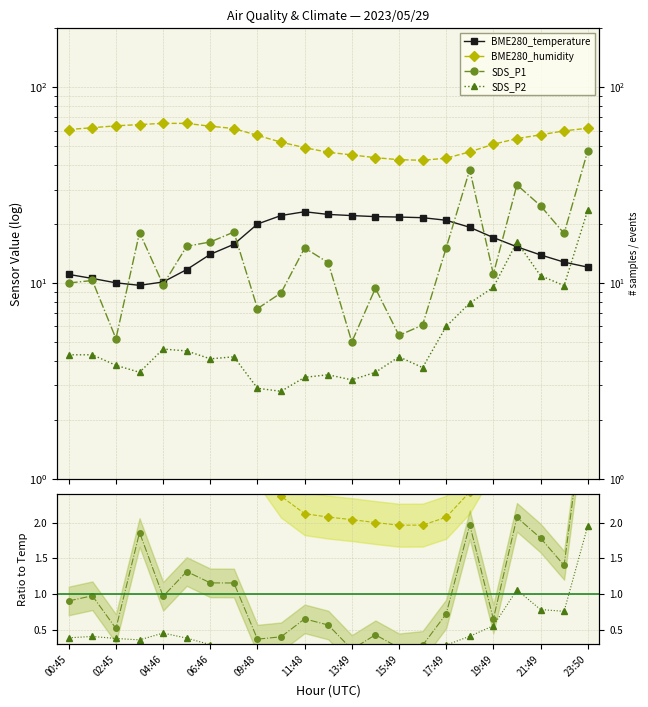

What are all the series names shown in the legend?

BME280_temperature, BME280_humidity, SDS_P1, SDS_P2